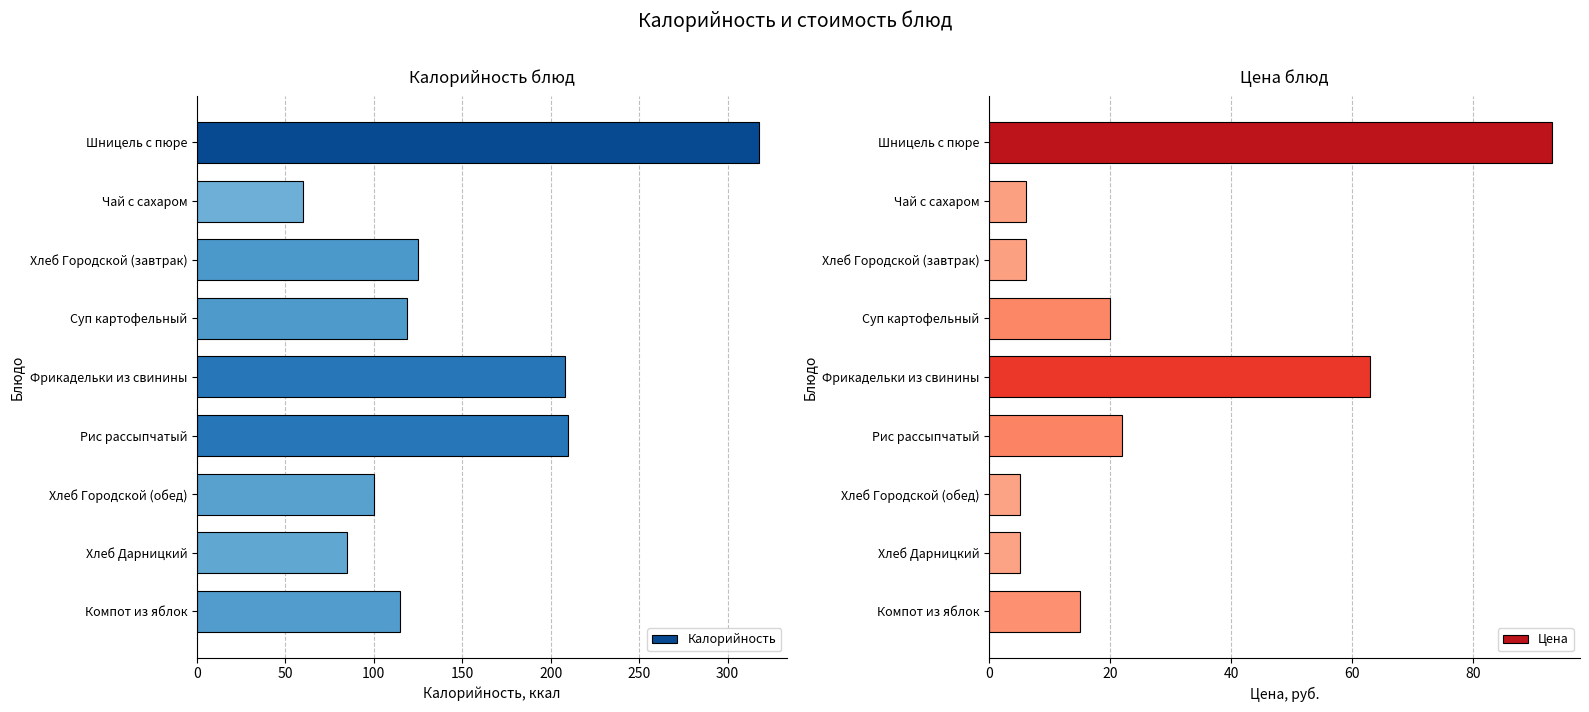

The value of Цена at Чай с сахаром is 2.5. True or false?

False